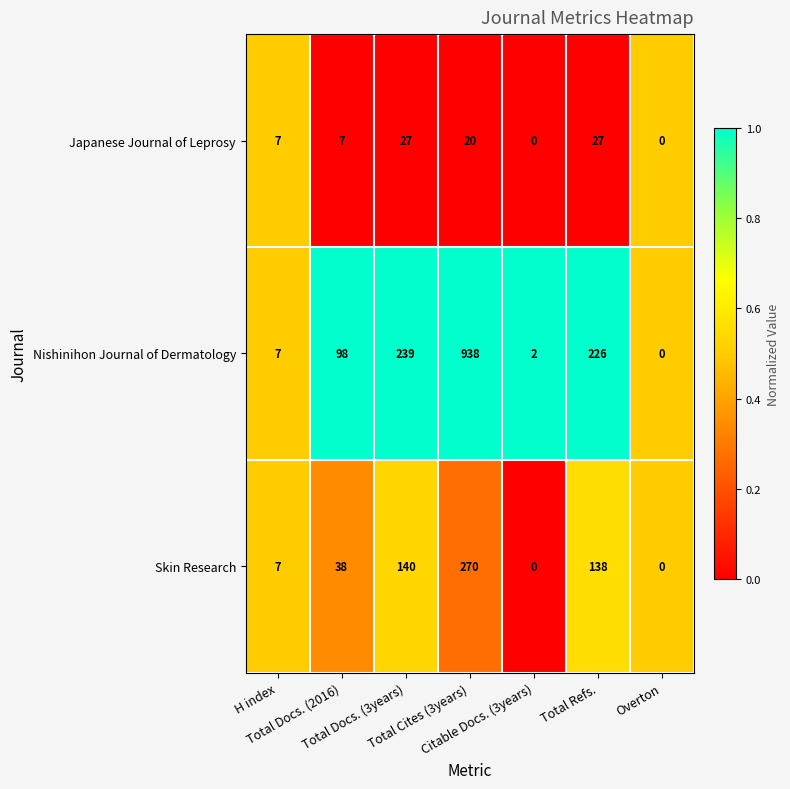

What is the maximum value for Skin Research?

270